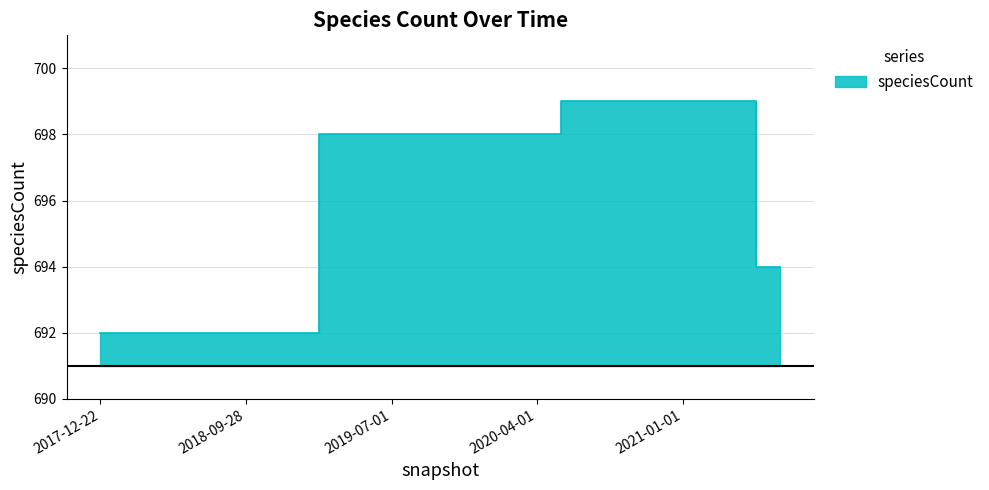

What position from the right is 2019-01-01?

11